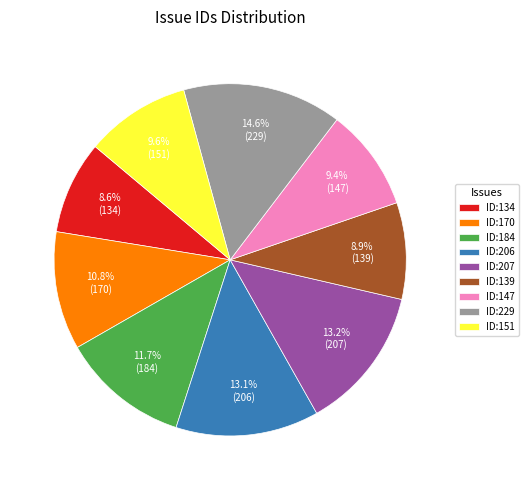

Is ID:139 the majority of the pie?

No